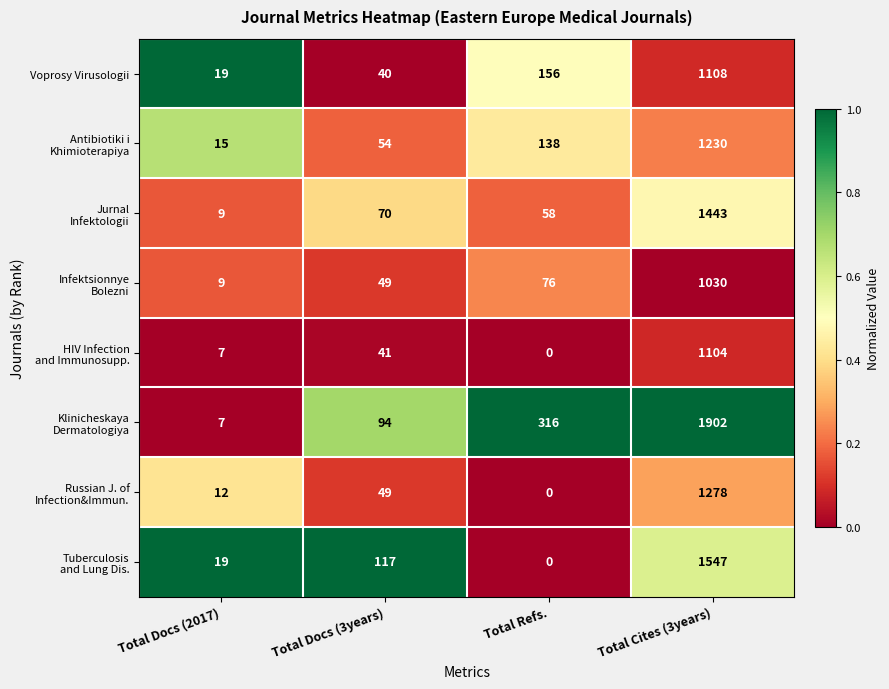

At which category does the chart reach its minimum across all series?

Total Refs.